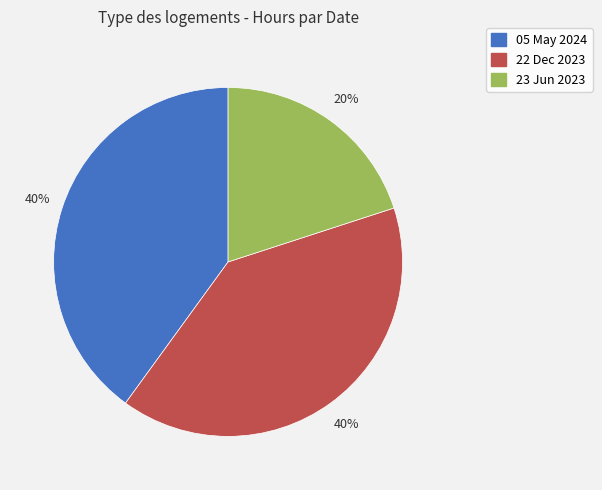

Is it true that 23 Jun 2023 is 6% of the pie?

False